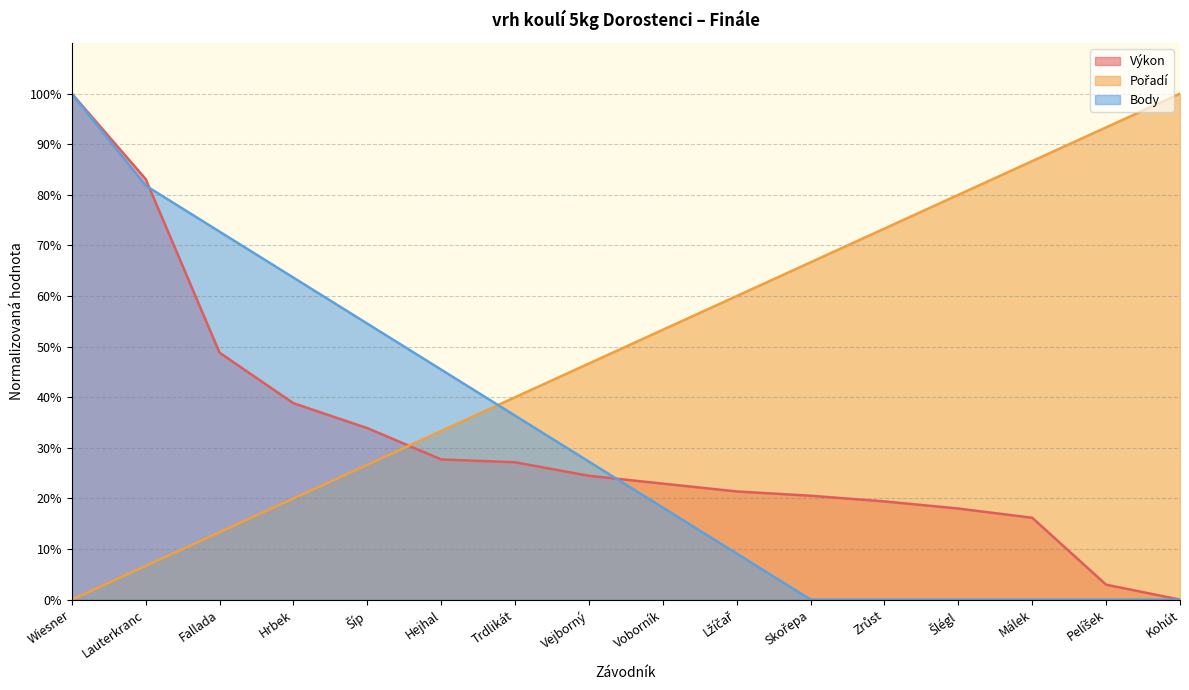

Between Hrbek and Zrůst, which is larger?

Hrbek